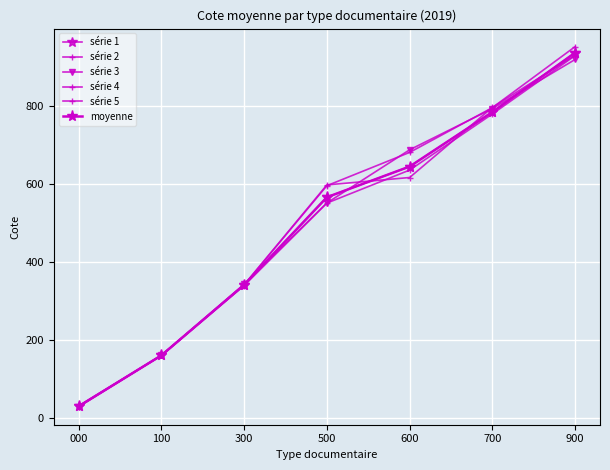

Is this an area chart (filled region under the line)?

No